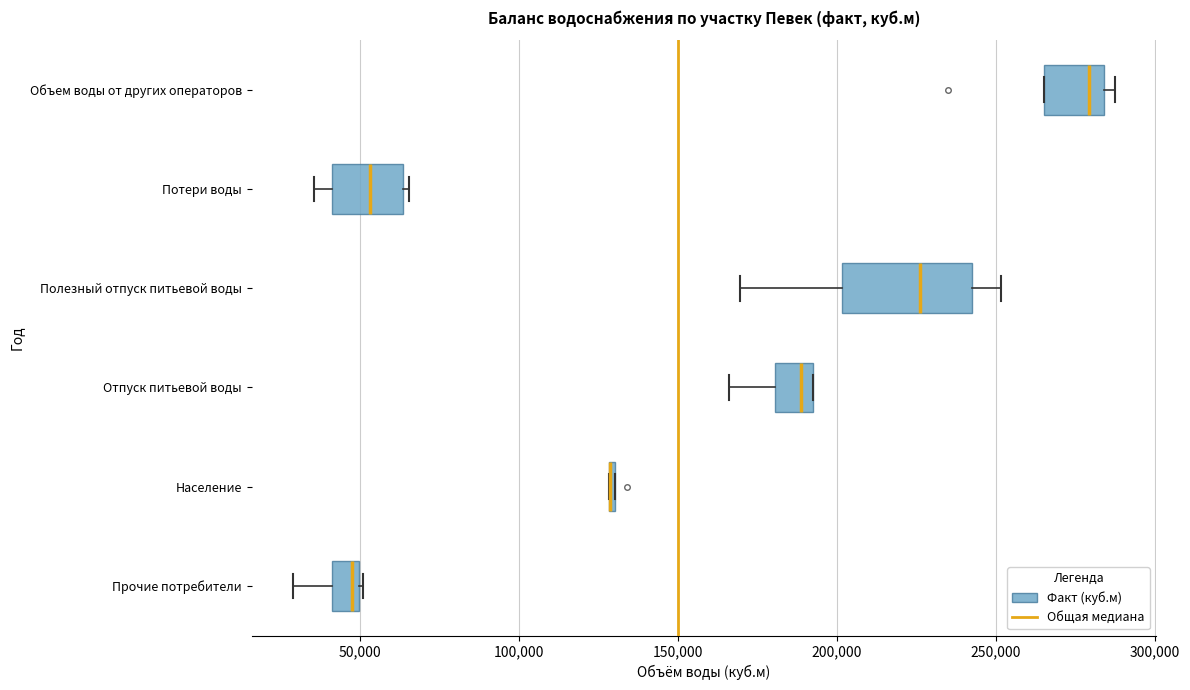

Which box is the widest, from its left edge to its right edge?

Полезный отпуск питьевой воды